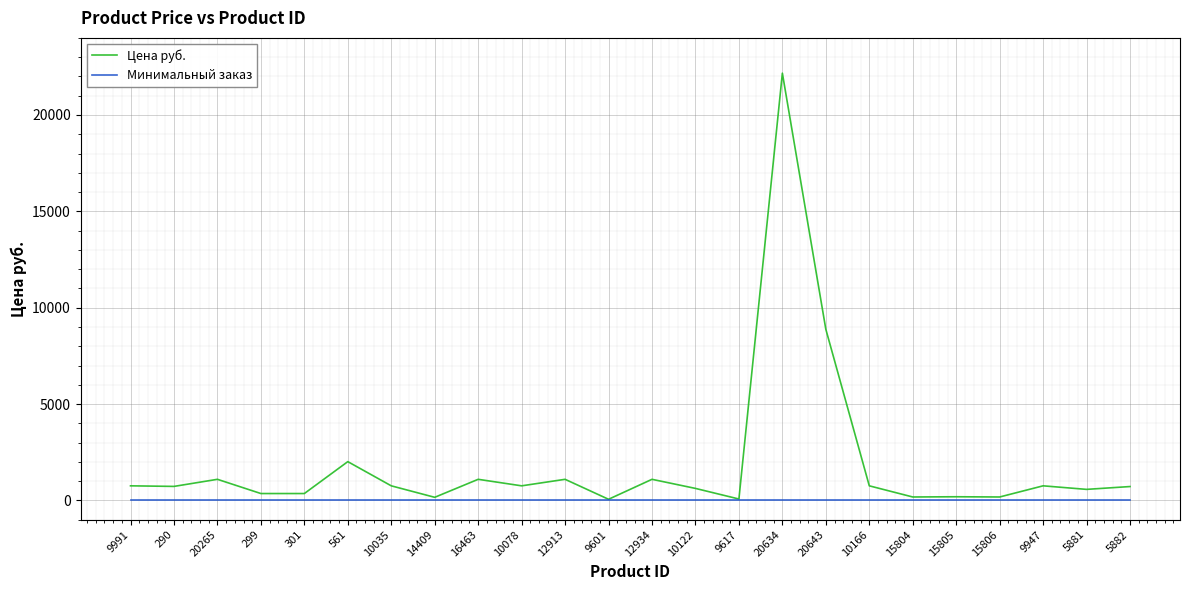

The value of Минимальный заказ at 14409 is 1.0. True or false?

True